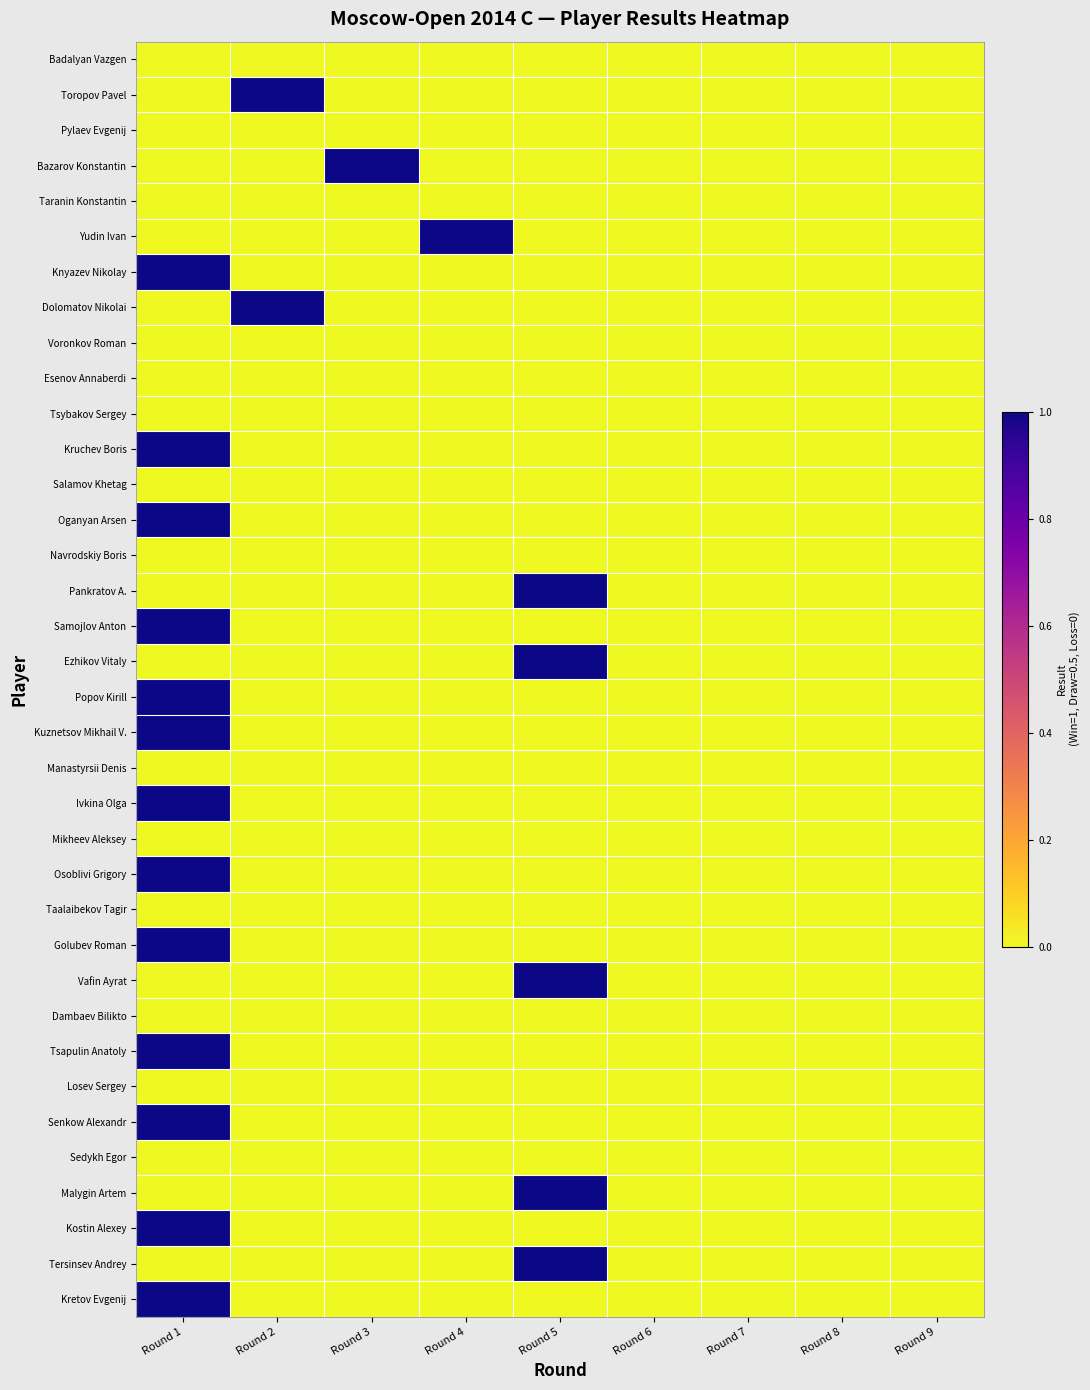

Between Round 3 and Round 5, which series saw the biggest shift?

Bazarov Konstantin